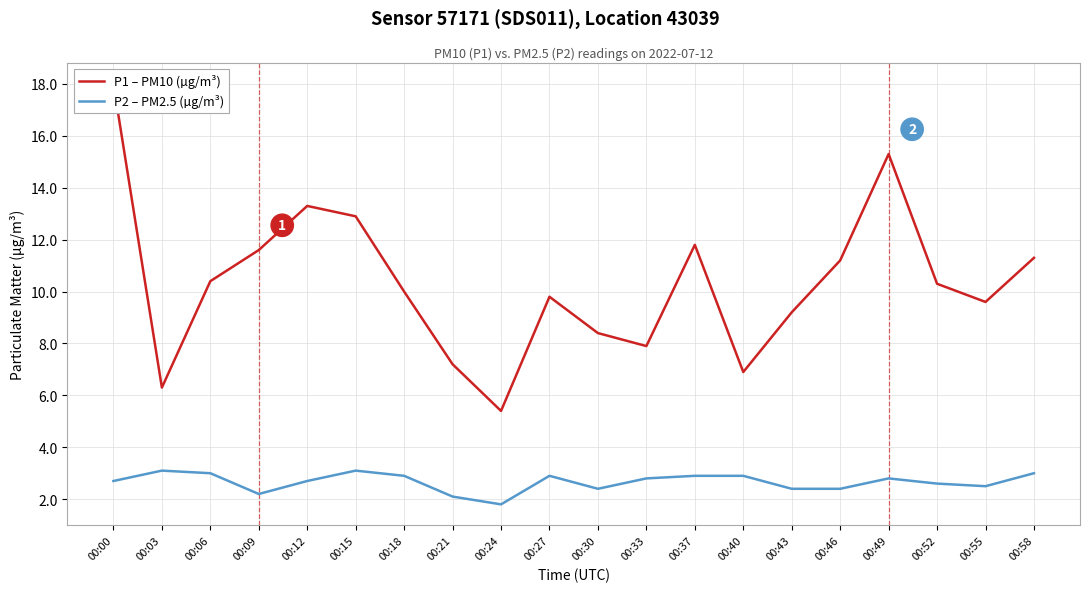

Rank the series by their maximum value, from lowest to highest.

P2 – PM2.5 (µg/m³), P1 – PM10 (µg/m³)